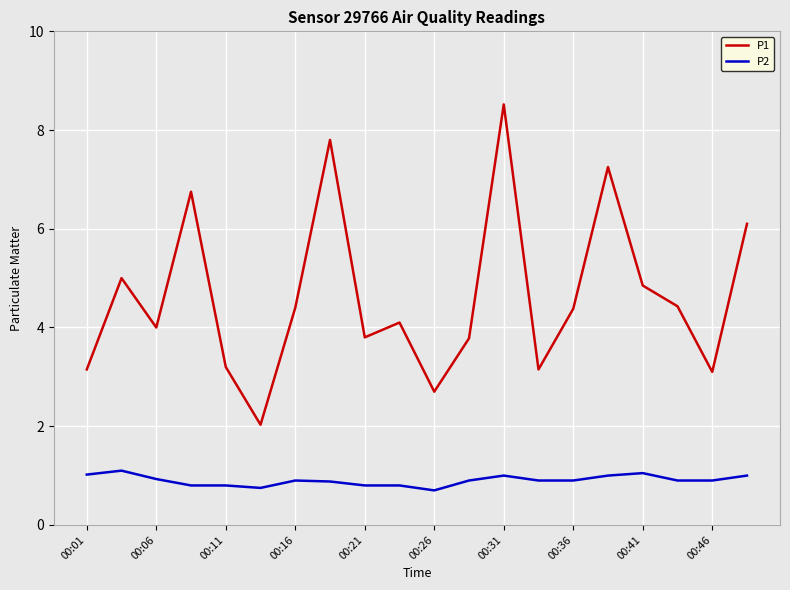

What is the difference between the maximum and minimum values in the P2 series?

0.4